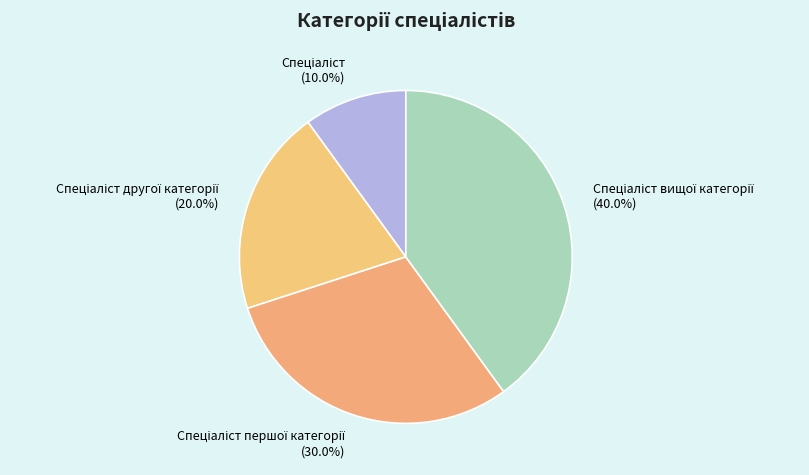

Is there any slice that represents more than half of the pie?

No